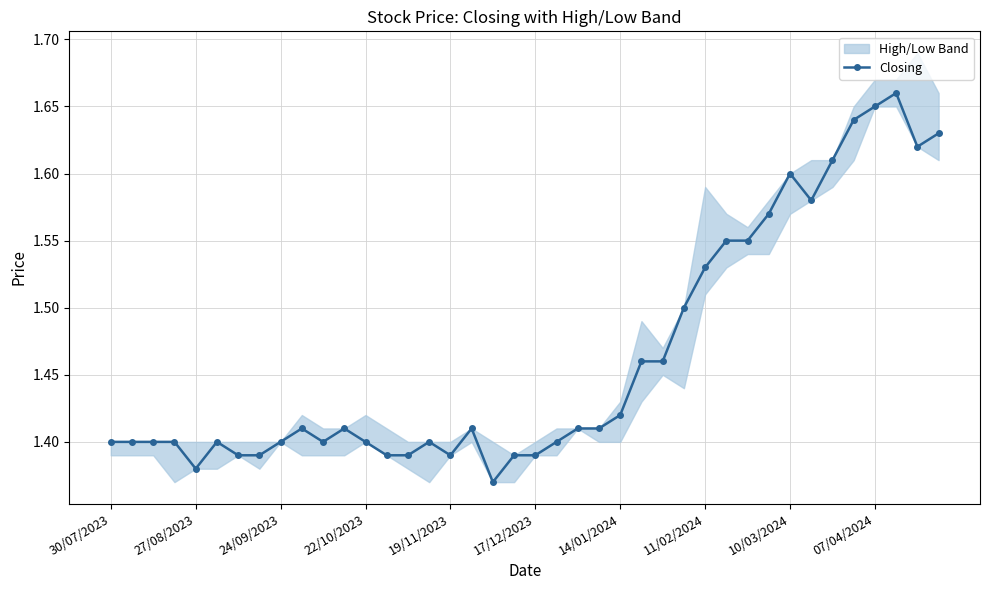

What value does the data have at 11/02/2024?

1.5